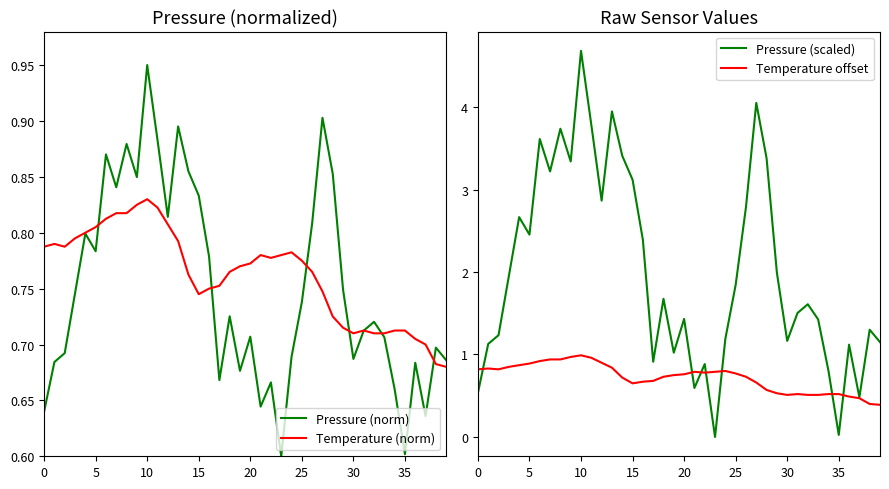

How many intersections are there between Pressure (norm) and Pressure (scaled)?

9